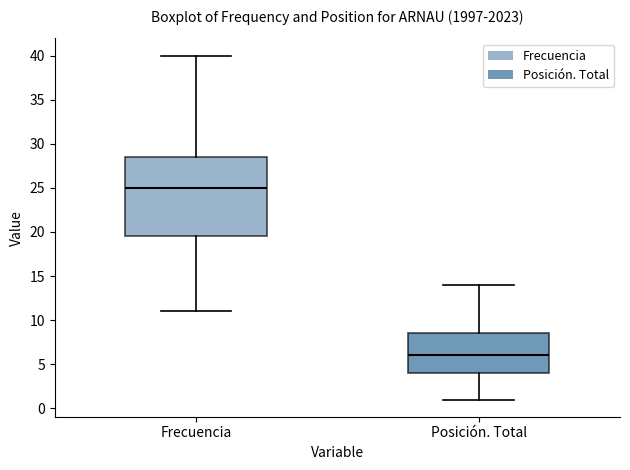

Reading left to right, transcribe this box plot: for each box, give where its median line is, the range the box spans, and where its two whiskers end, as read against the y-axis. The values are not printed on the chart, so give them approximately, as read against the axis.

Frecuencia: median 25.0, box 19.5 to 28.5, whiskers 11.0 to 40.0
Posición. Total: median 6.0, box 4.0 to 8.5, whiskers 1.0 to 14.0